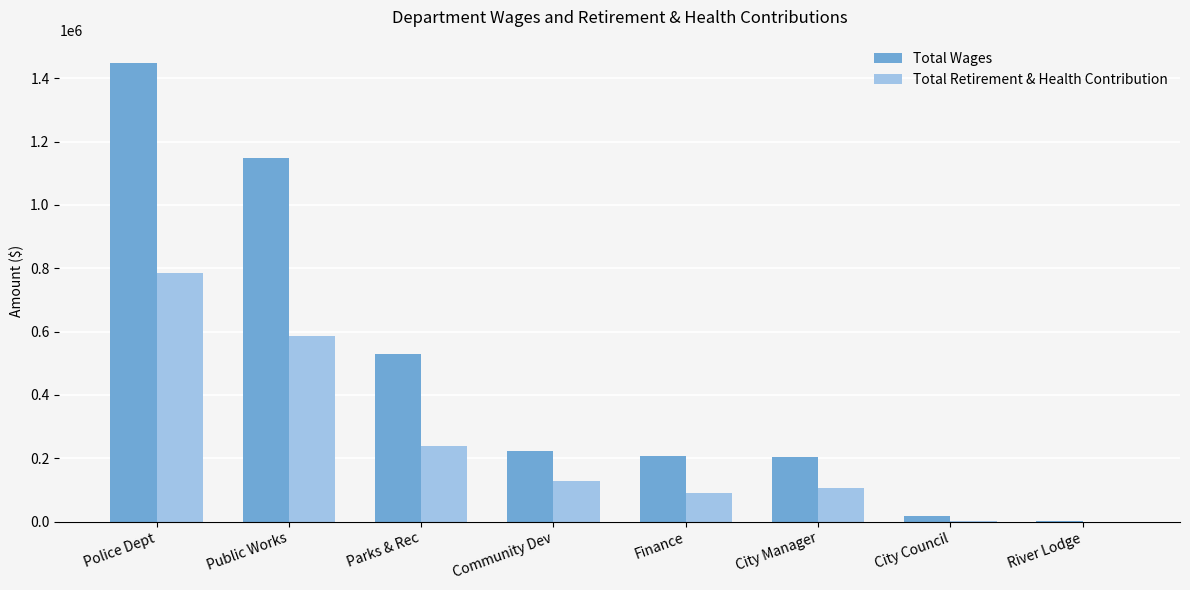

Which series changed the most between Police Dept and Community Dev?

Total Wages